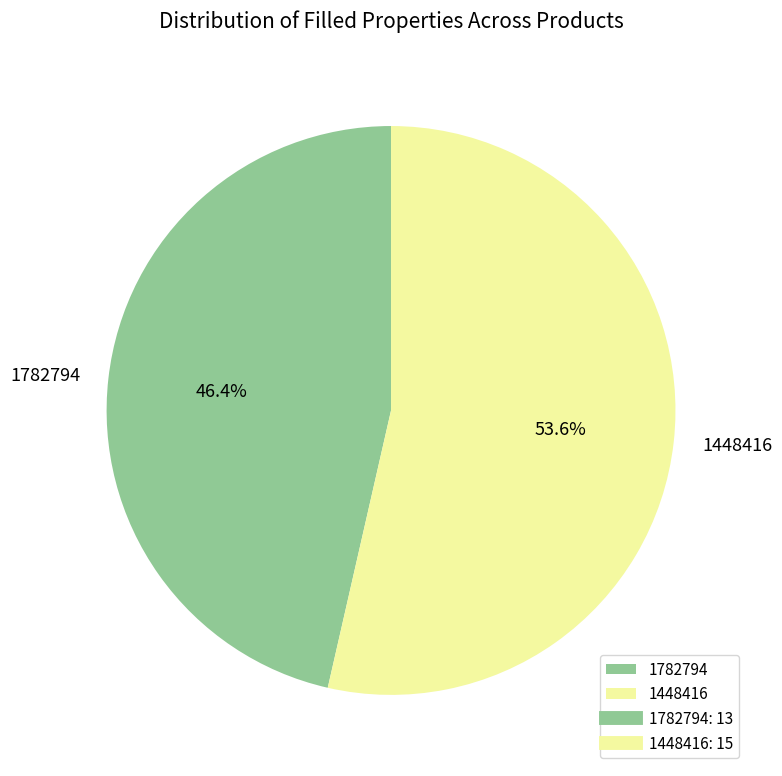

Does 1448416 account for over 50% of the chart?

Yes